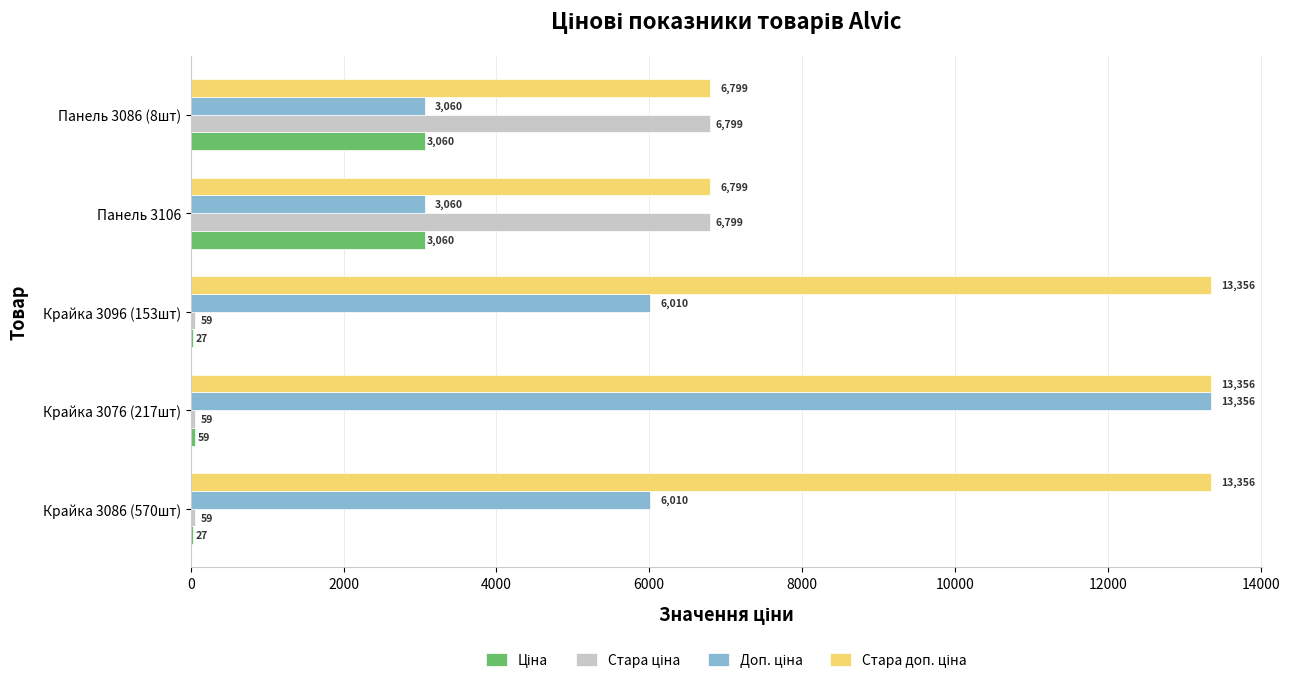

At which category is the sum across all series the highest?

Крайка 3076 (217шт)